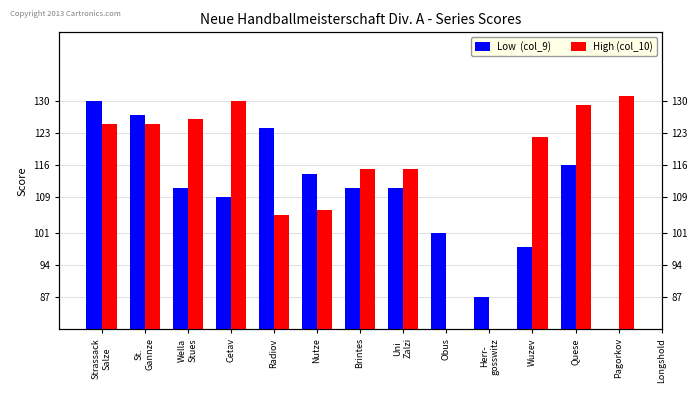

Which has a higher value, Strassack
Salze or Wuzev?

Strassack
Salze